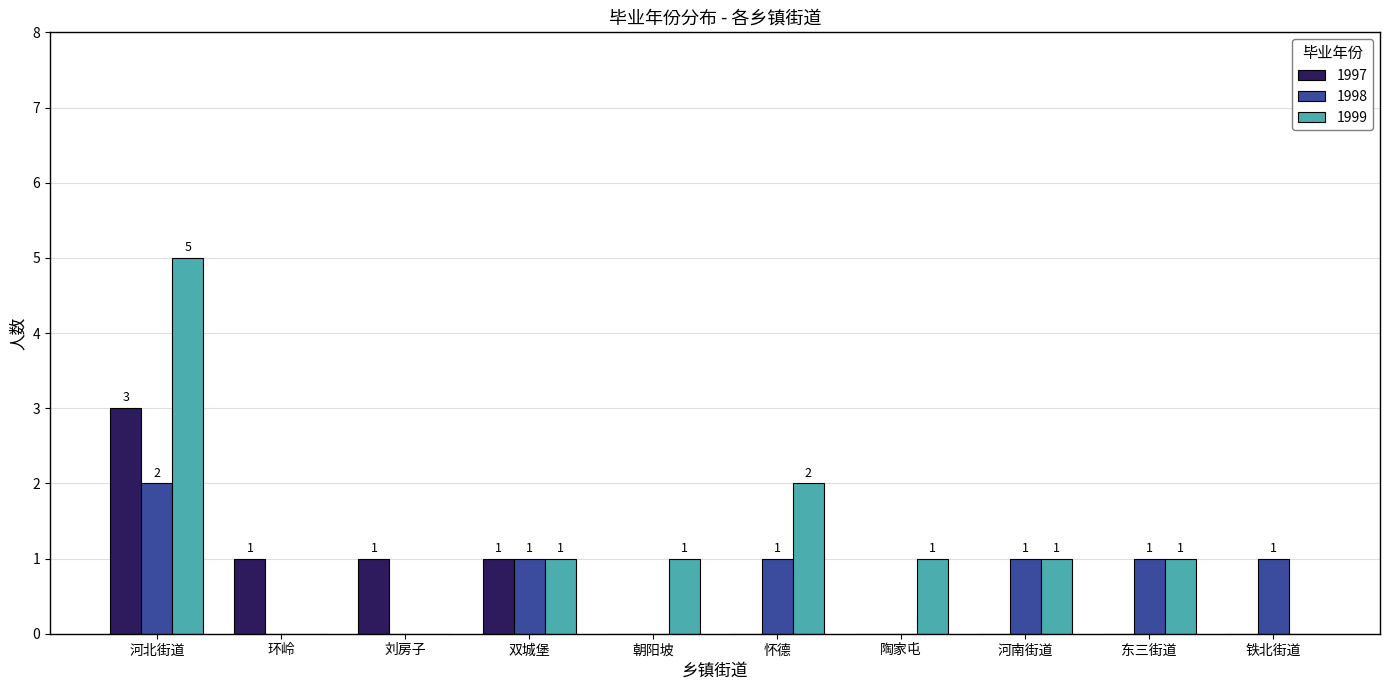

Which series changed the most between 双城堡 and 河南街道?

1997